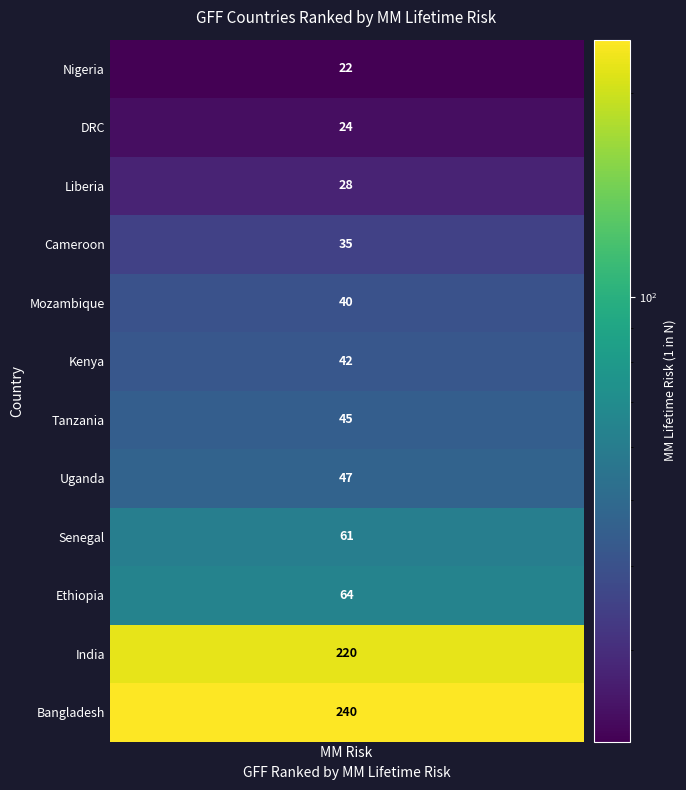

What is the sum of the mm_risk values at 7 and 8?

108